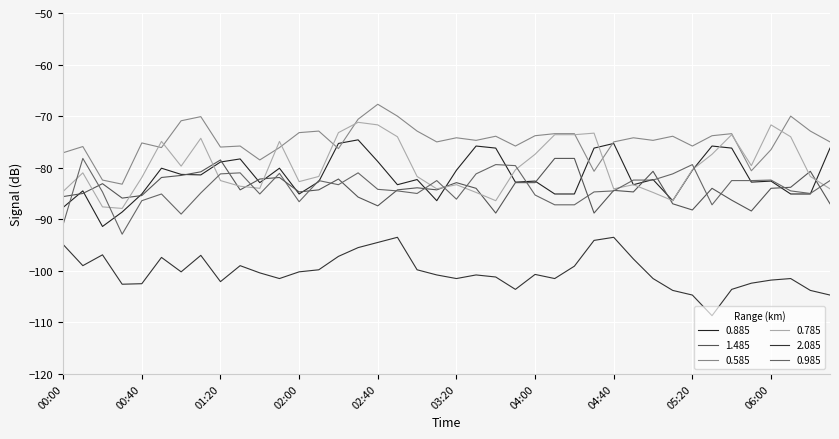

What is the sum of all 0.885 values?

-3264.7